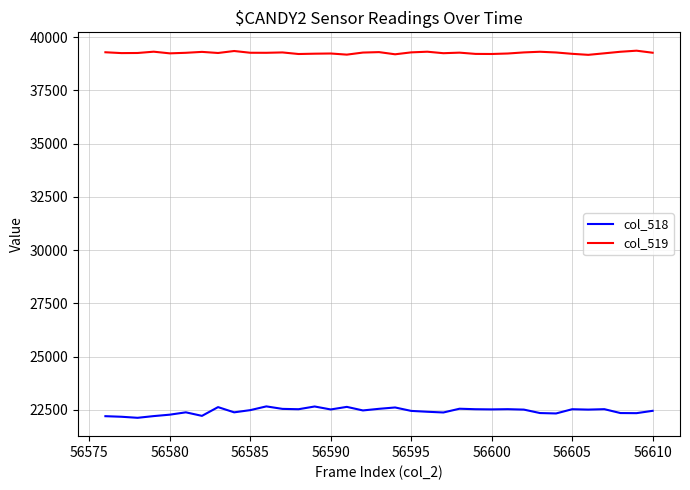

How many distinct data groups are displayed?

2